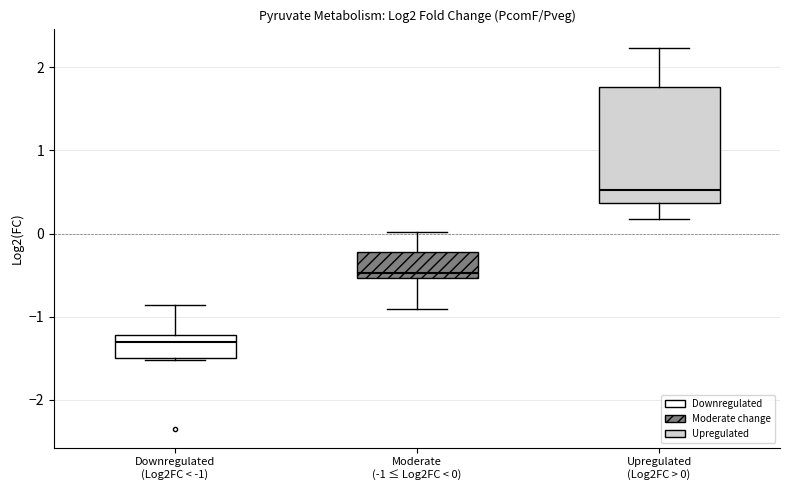

Where is the upper edge of the box for Upregulated (Log2FC > 0) on the y-axis? The values are not printed on the chart, so give them approximately, as read against the axis.

1.8